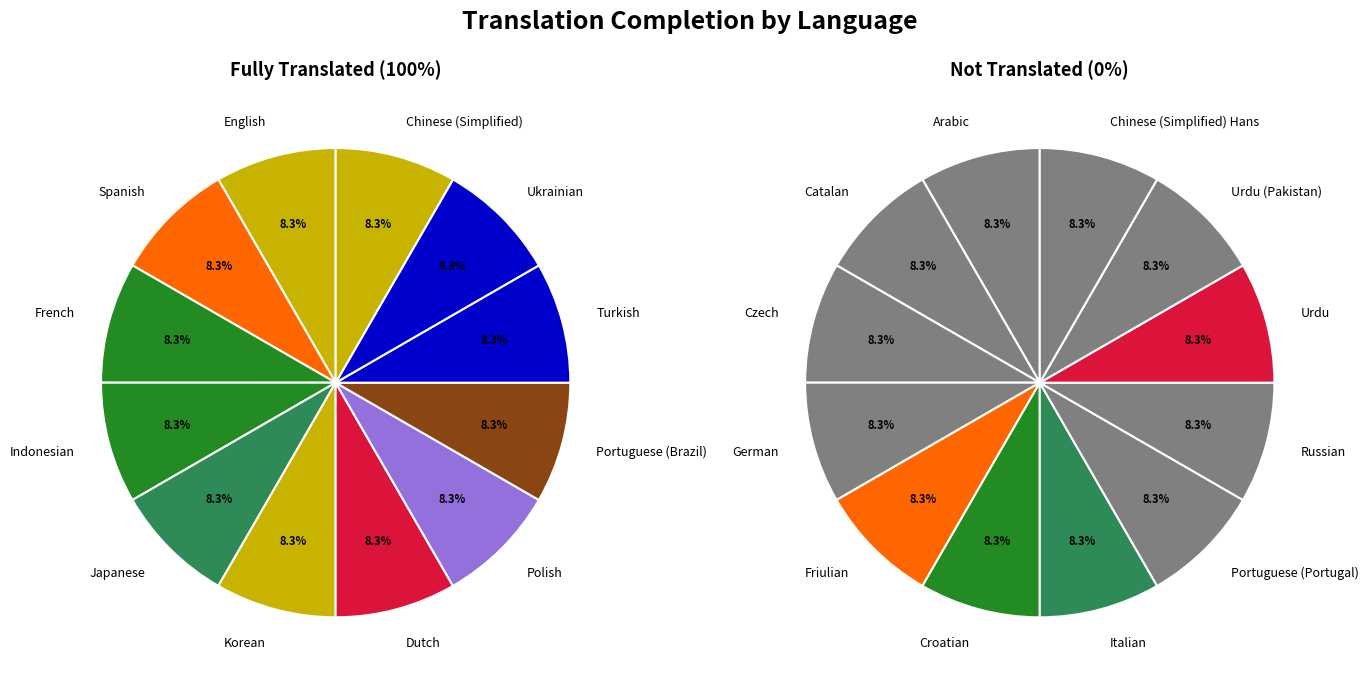

Count the number of slices in the pie.

24